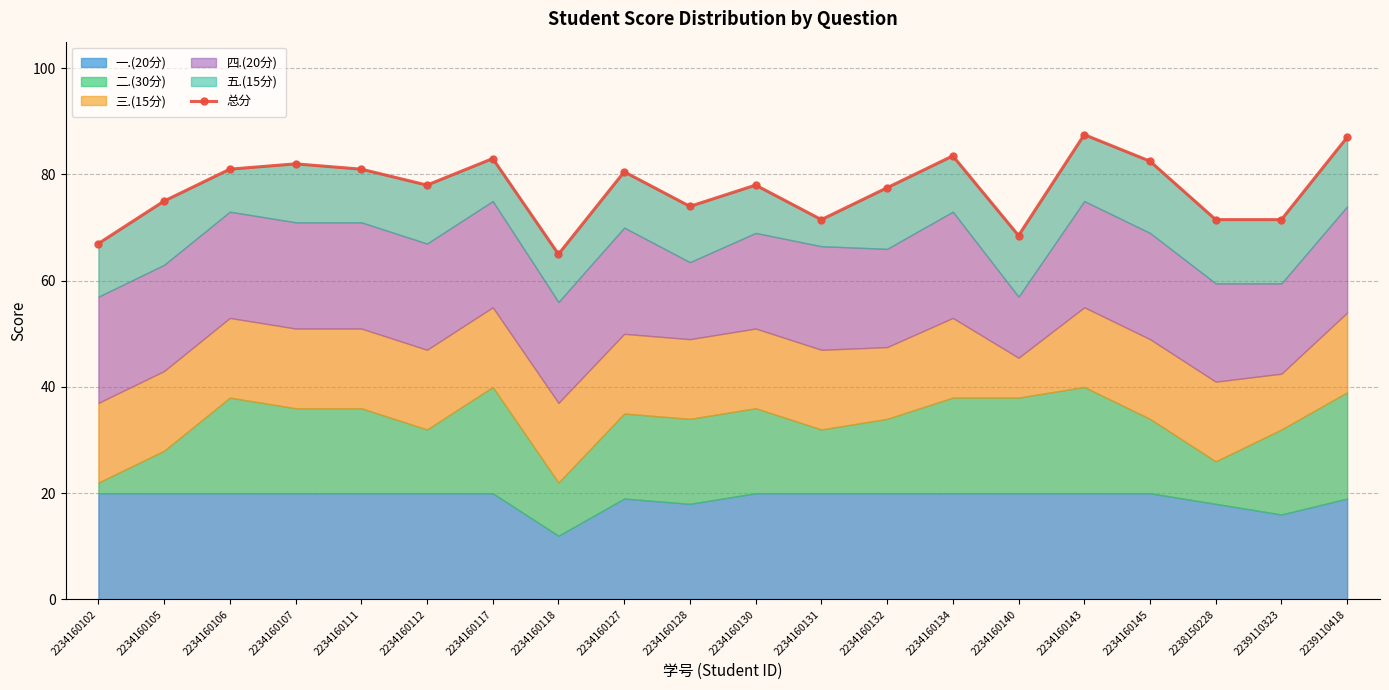

True or false: the data has more than 1 interior local peaks.

True